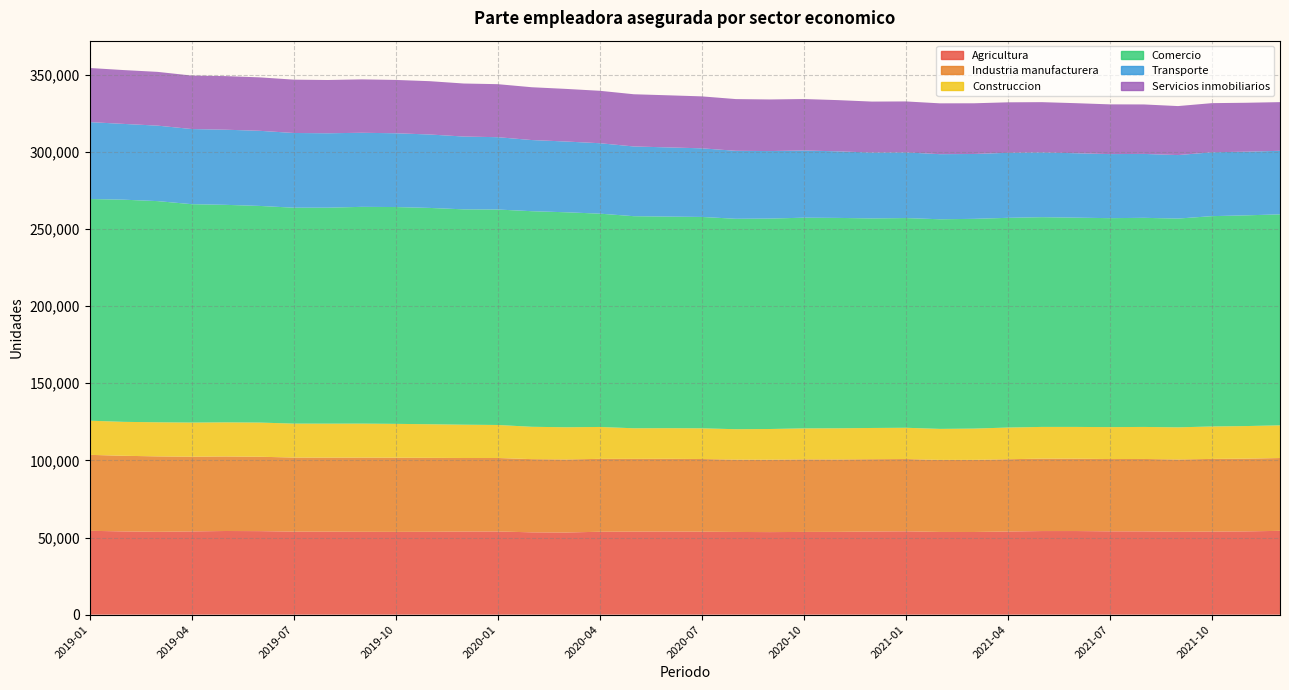

Reading left to right, extract all data points from this chart.

Agricultura: 54369	53966	53714	53971	54237	54155	53832	53820	53725	53676	53736	53882	53937	53375	53269	53742	53840	53904	53798	53617	53524	53635	53677	53903	54043	53625	53597	53917	54200	54209	54019	53992	53718	53884	53988	54340
Industria manufacturera: 49236	49032	48894	48445	48322	48222	48025	47983	48100	48080	47925	47681	47634	47451	47357	47266	47157	47131	47109	46898	46952	47048	46953	46882	46846	46708	46763	46851	46948	46906	46865	46942	46890	47086	47149	47203
Construccion: 22144	21995	22107	22117	22112	22155	22001	22026	22029	21936	21785	21591	21401	20967	20871	20674	19840	19859	19904	19711	19887	20077	20188	20244	20272	20105	20264	20543	20565	20593	20699	20766	20828	21033	21129	21198
Comercio: 143712	144025	143375	141583	141007	140440	139970	140010	140520	140562	140232	139603	139673	139767	139368	138286	137483	137168	137019	136417	136407	136587	136390	135850	135948	135892	135972	135948	135970	135666	135464	135562	135339	136350	136593	136773
Transporte: 49851	49131	48932	48707	48712	48702	48436	48244	48022	47831	47603	47199	46893	46125	45870	45659	45202	44860	44486	44064	43776	43560	43161	42696	42568	42198	42048	42160	41996	41751	41526	41431	41163	41405	41284	41192
Servicios inmobiliarios: 35078	34902	34853	34656	34742	34647	34577	34528	34620	34569	34562	34375	34370	34232	34112	33989	33846	33773	33681	33531	33447	33371	33198	33047	33036	32952	32870	32723	32567	32459	32242	32071	31766	31852	31709	31562